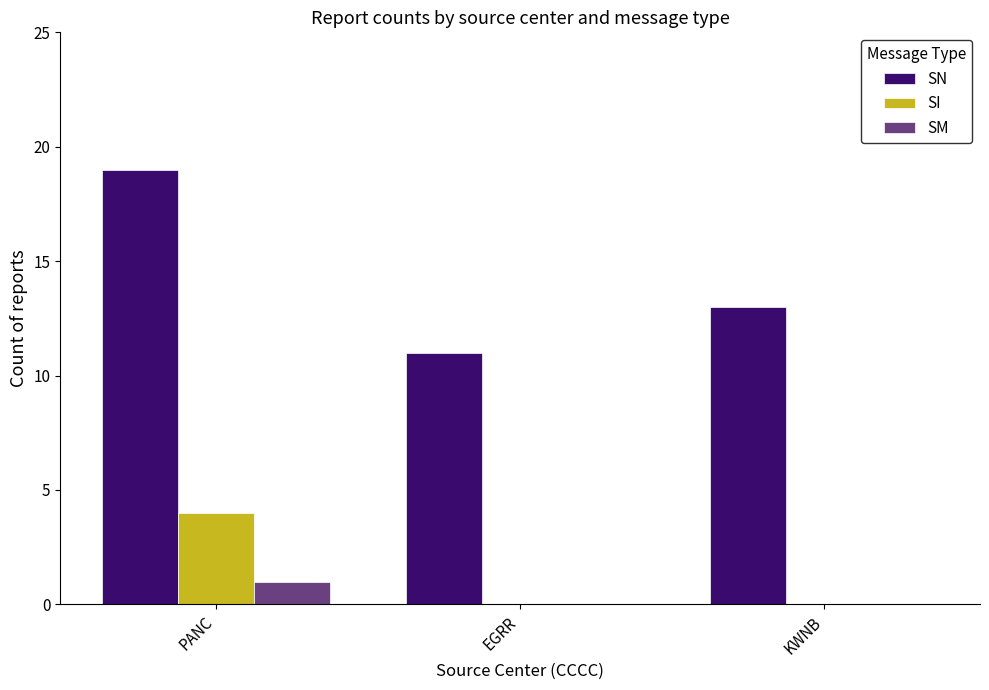

What is the sum of all SI values?

4